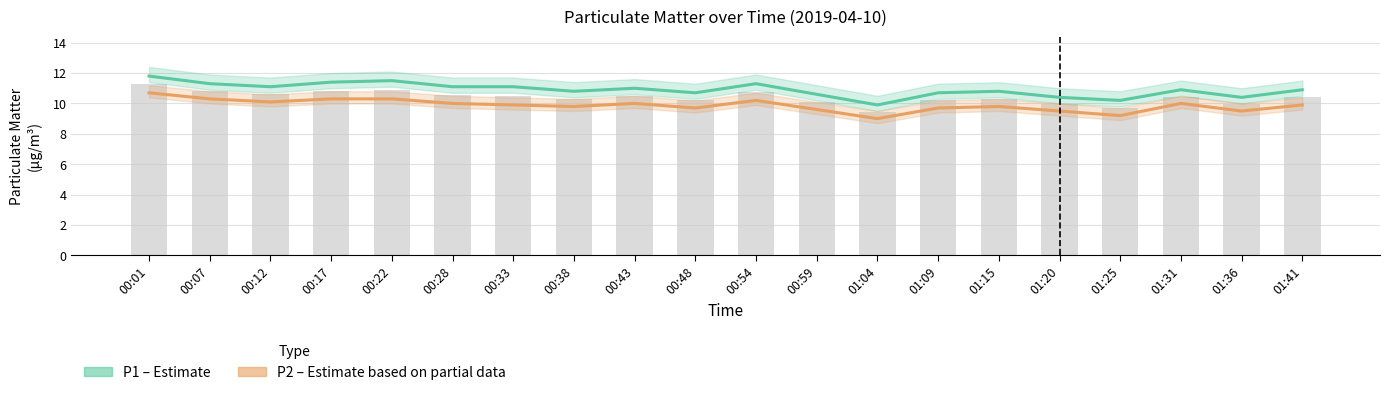

Is it true that P1 (Estimate) equals 10.8 at 00:38?

True